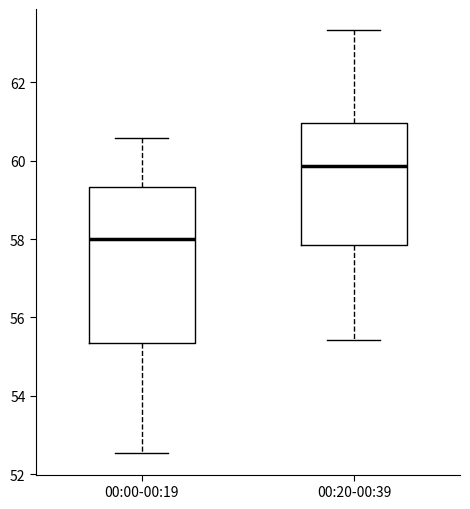

Where is the upper edge of the box for 00:20-00:39 on the y-axis? The values are not printed on the chart, so give them approximately, as read against the axis.

61.0